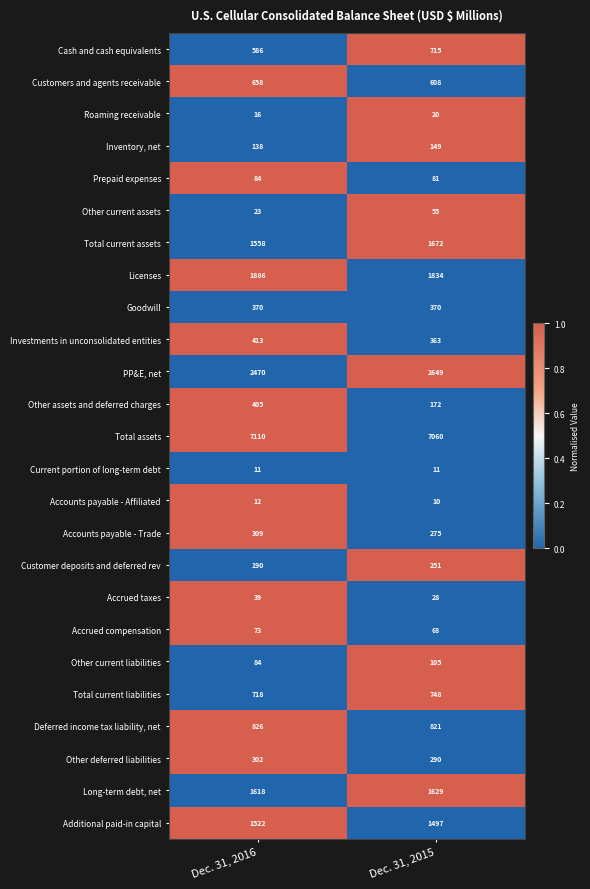

List the series in order of their peak value, highest first.

Total assets, PP&E, net, Licenses, Total current assets, Long-term debt, net, Additional paid-in capital, Deferred income tax liability, net, Total current liabilities, Cash and cash equivalents, Customers and agents receivable, Investments in unconsolidated entities, Other assets and deferred charges, Goodwill, Accounts payable - Trade, Other deferred liabilities, Customer deposits and deferred rev, Inventory, net, Other current liabilities, Prepaid expenses, Accrued compensation, Other current assets, Accrued taxes, Roaming receivable, Accounts payable - Affiliated, Current portion of long-term debt